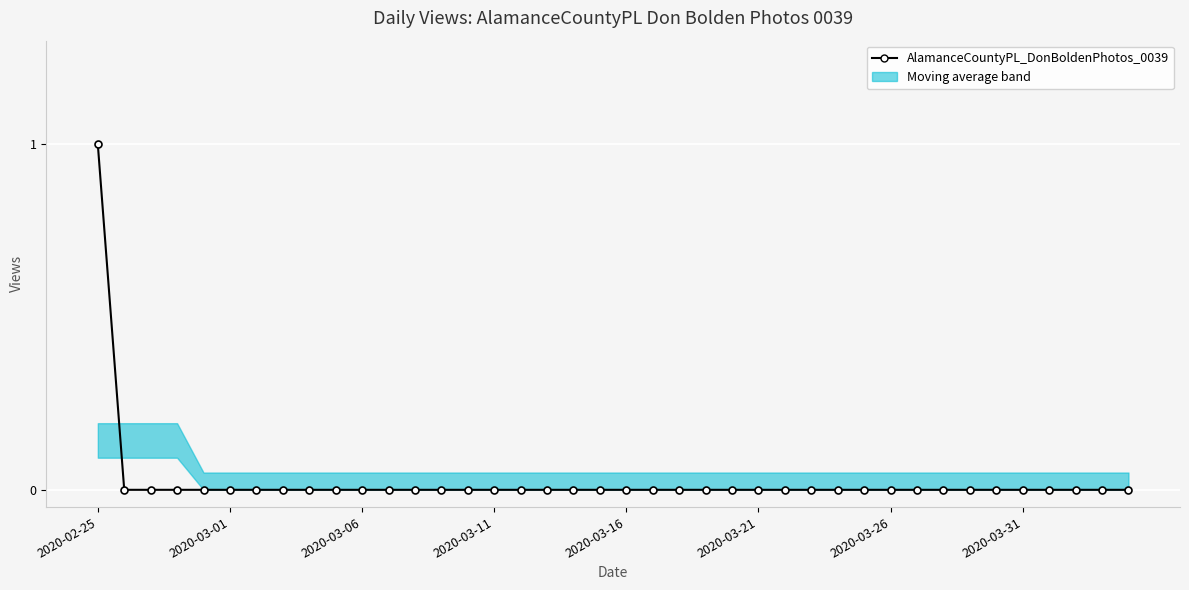

The value at 13 is 0. True or false?

True